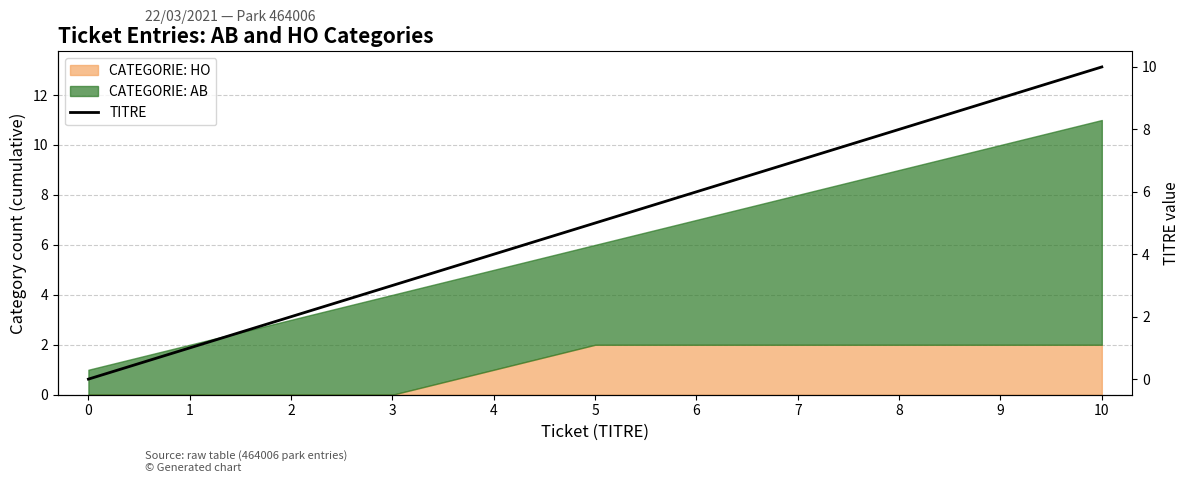

Reading right to left, extract all data points from this chart.

10	9	8	7	6	5	4	3	2	1	0